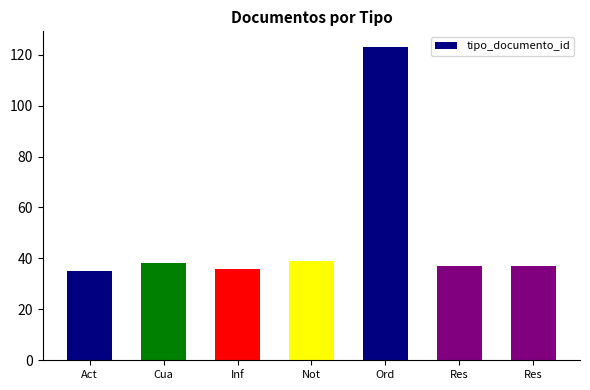

Does the chart contain any negative values?

No